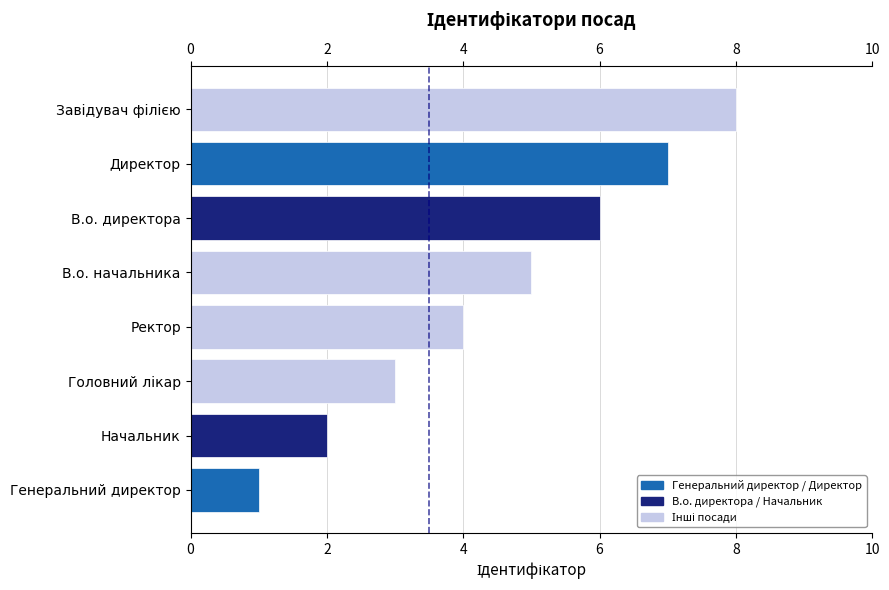

Reading top to bottom, transcribe all the data shown in this chart.

8	7	6	5	4	3	2	1